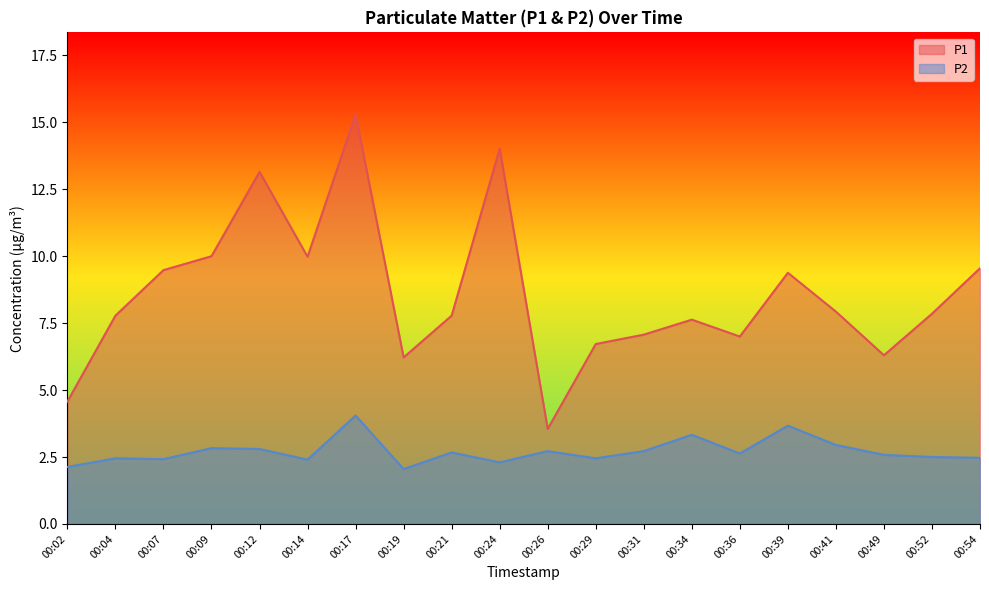

What is the spread (max minus min) of values at 00:54?

7.1